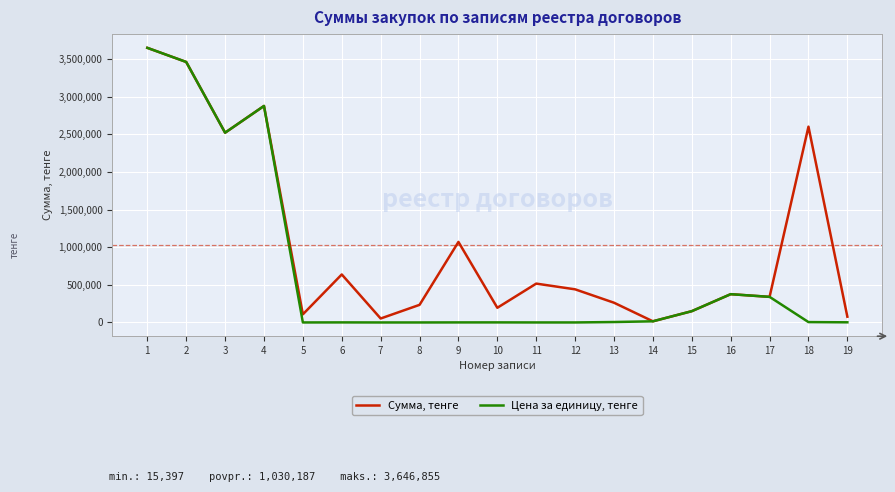

What is the approximate value of Цена за единицу, тенге at 11?

258.0